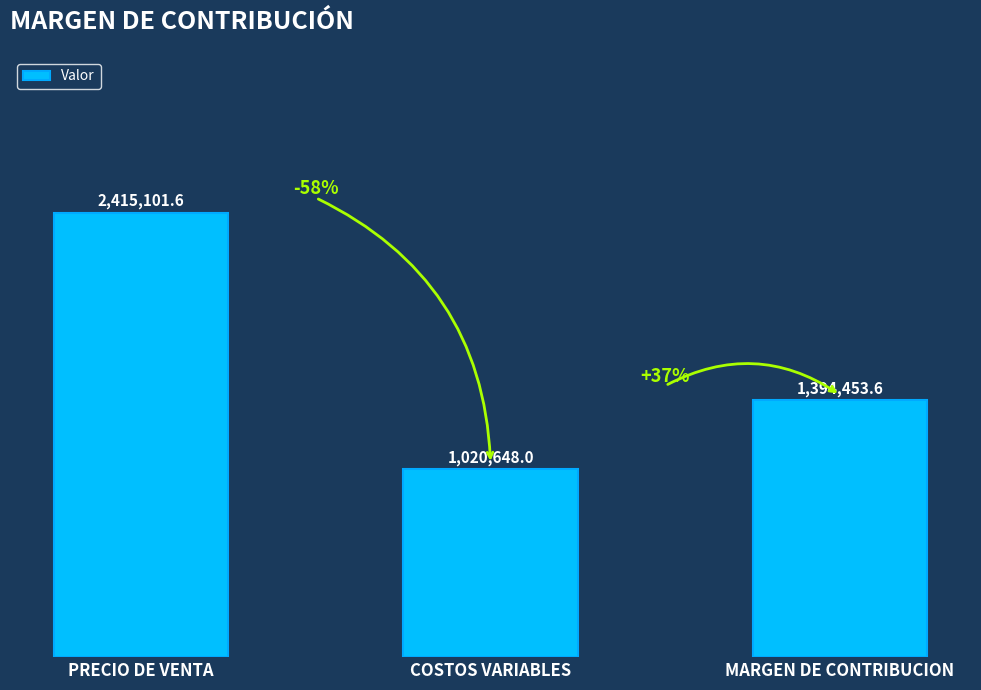

What is the smallest value displayed?

1020648.0